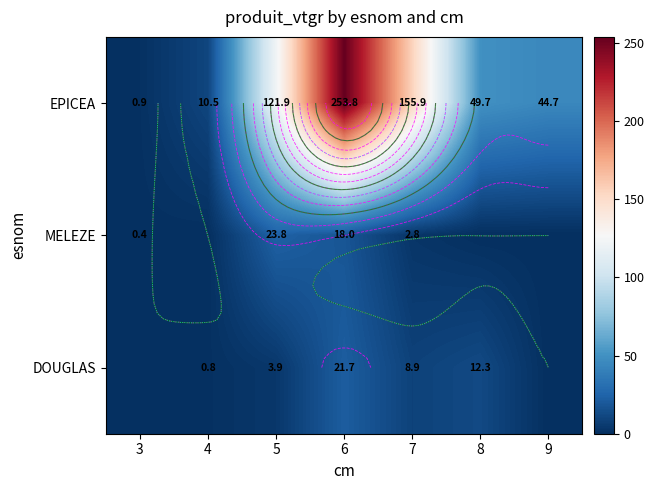

How many values in the EPICEA series exceed 49?

4